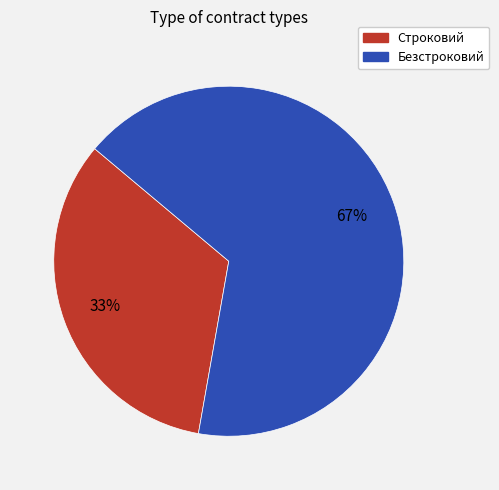

Does any single category account for the majority?

Yes